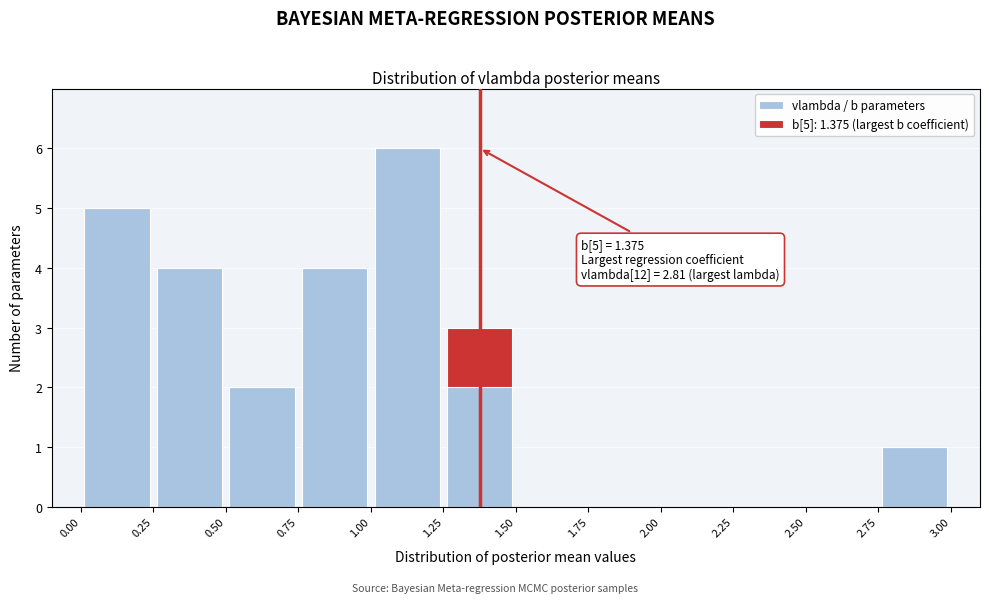

Which range on the x-axis has the tallest stacked bar (by total height)?

1.00 to 1.25